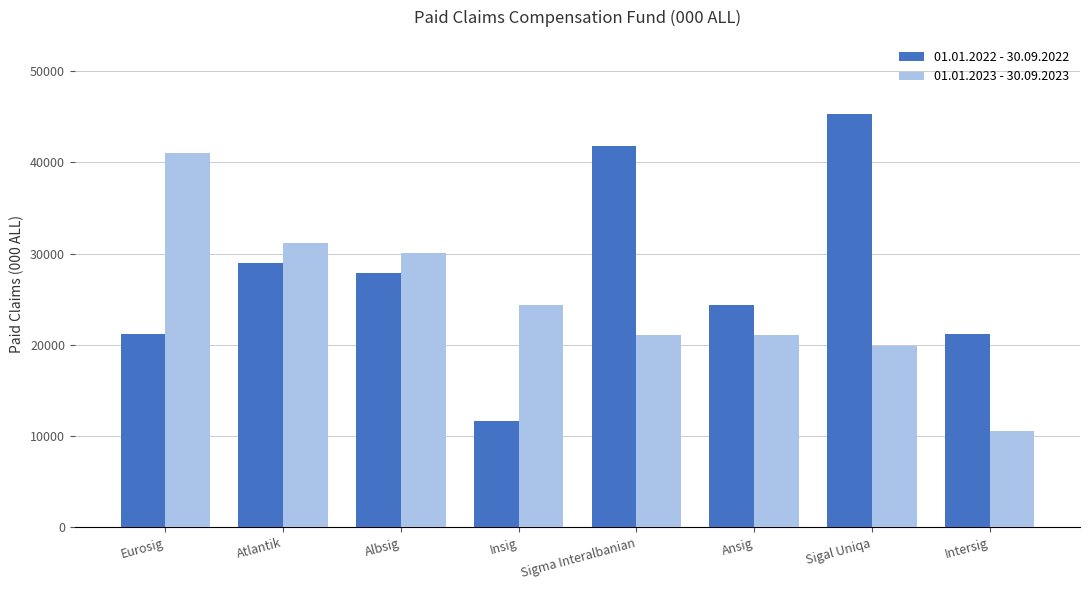

What is the sum of the 01.01.2023 - 30.09.2023 values at Albsig and Eurosig?

71046.9